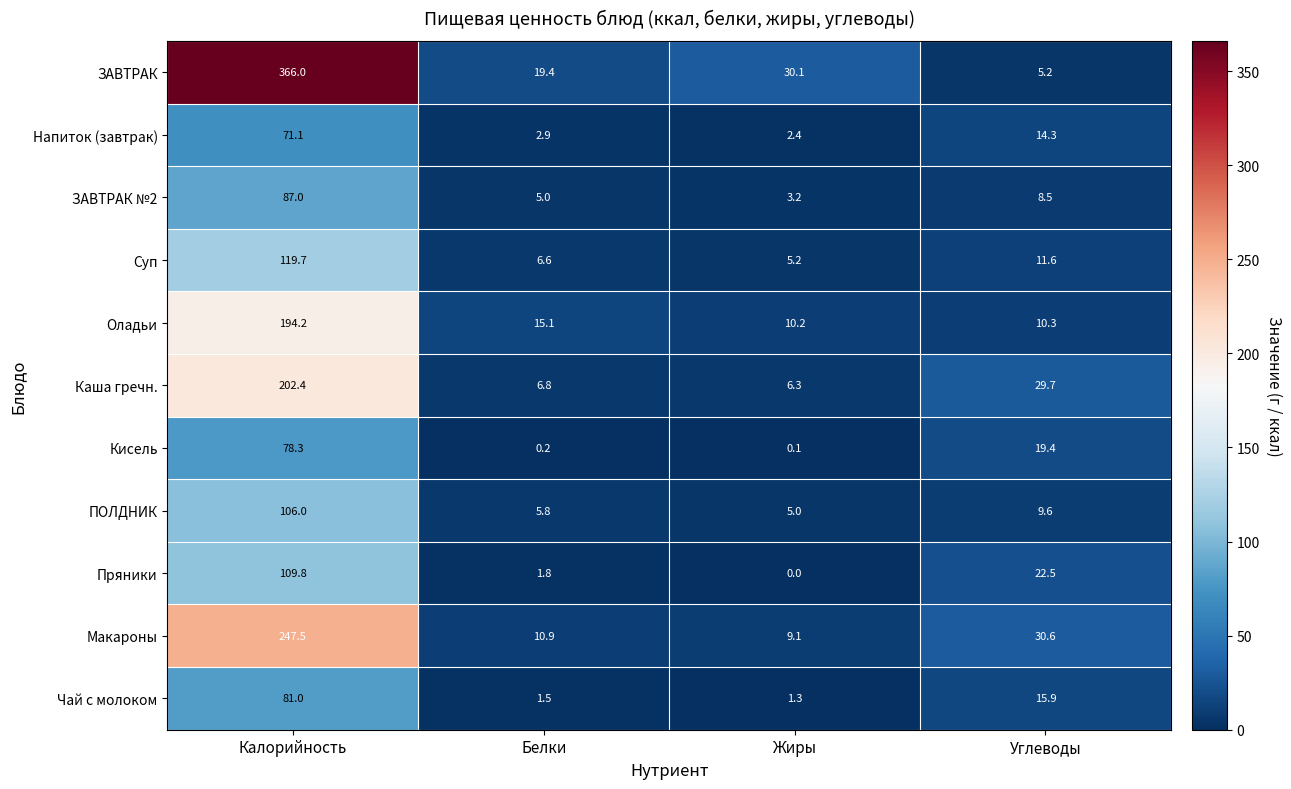

What is the approximate value of ЗАВТРАК at Калорийность?

366.0